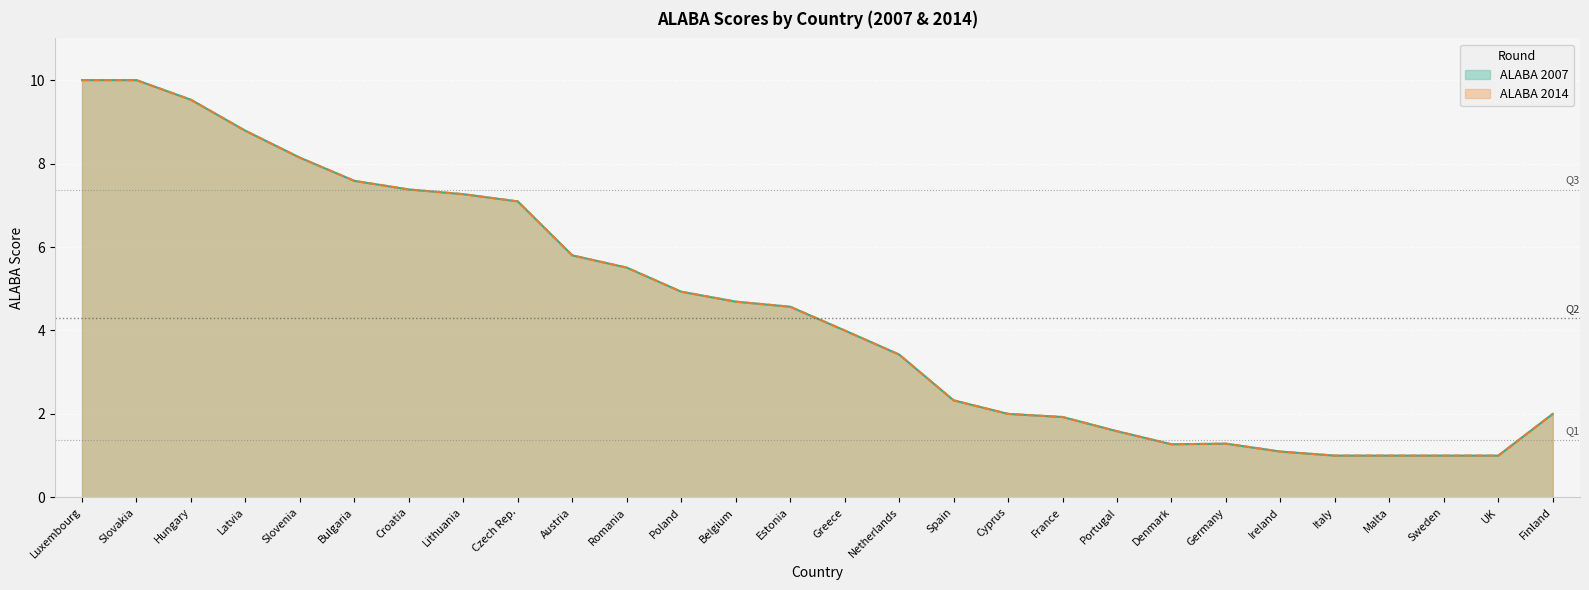

What is the difference between the ALABA 2007 values at Slovakia and France?

8.1